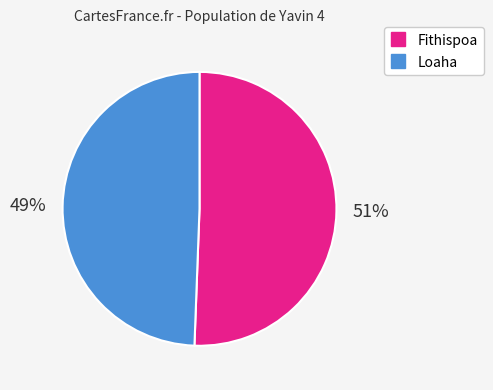

What is the ratio of the value at Fithispoa to the value at Loaha?

1.0